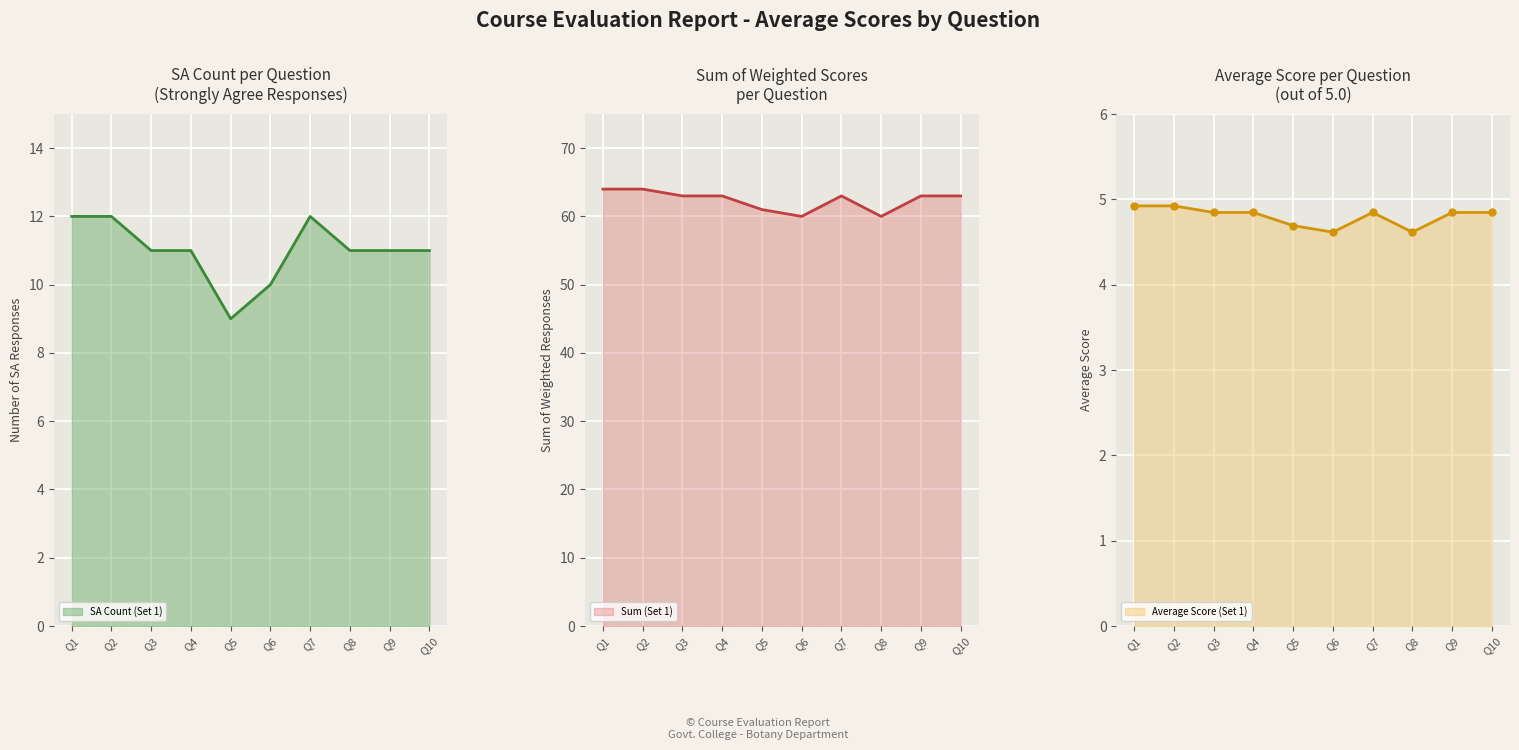

At how many categories does at least one series exceed 32?

10